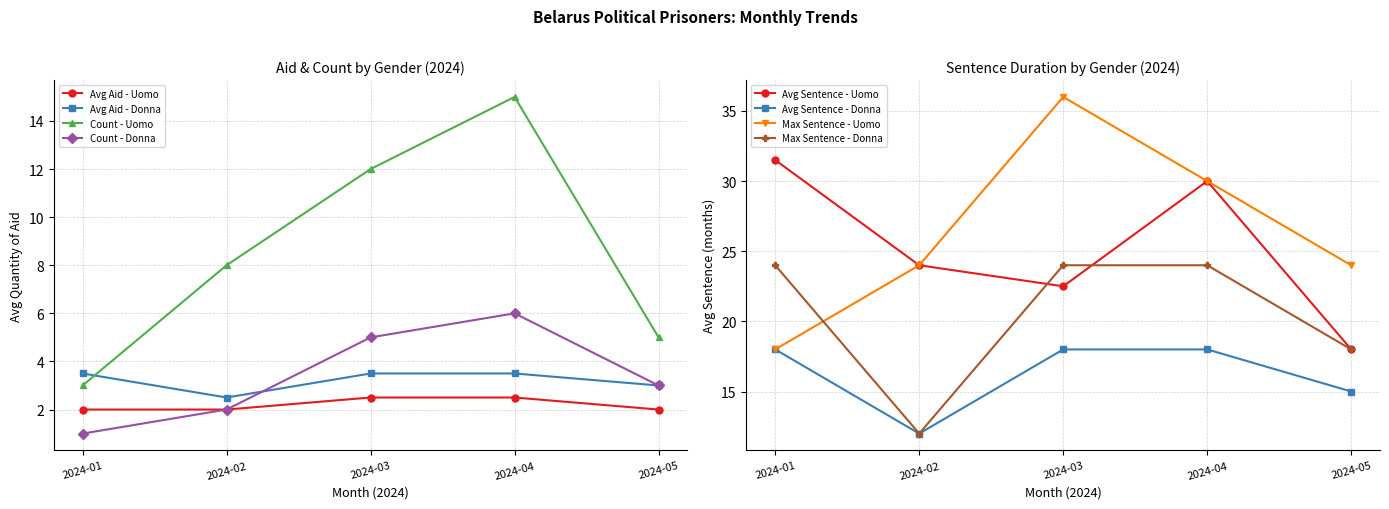

How many lines are shown in the chart?

4